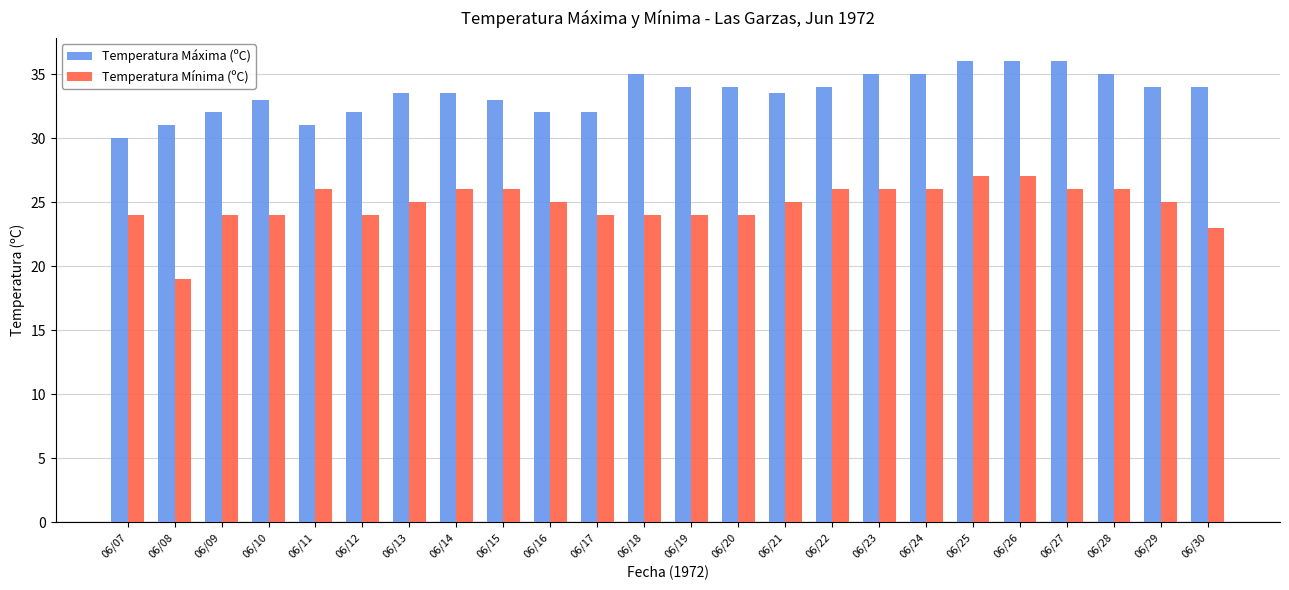

Which series has the widest spread of values?

Temperatura Mínima (ºC)